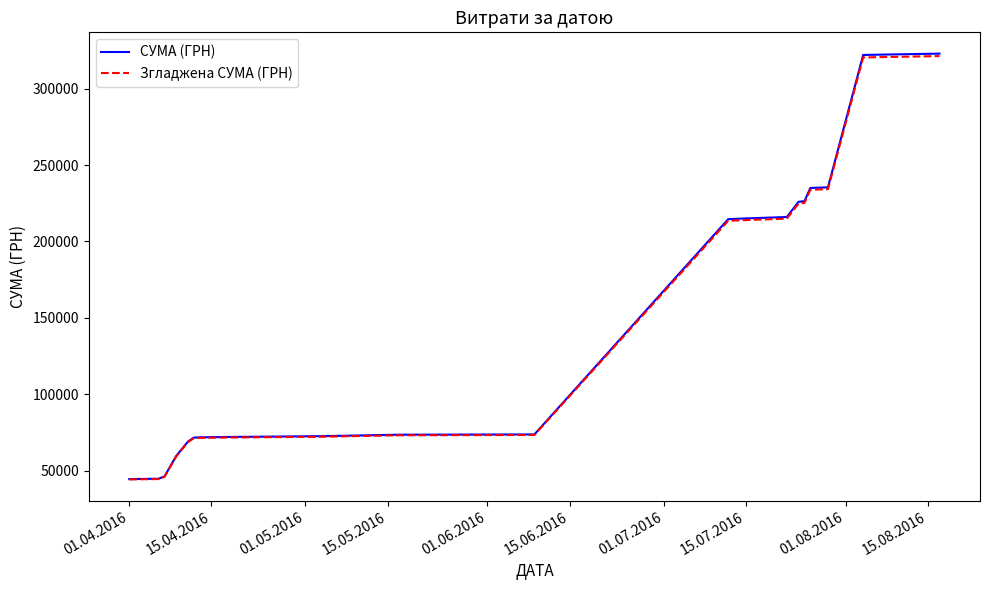

How many series are shown in this chart?

2